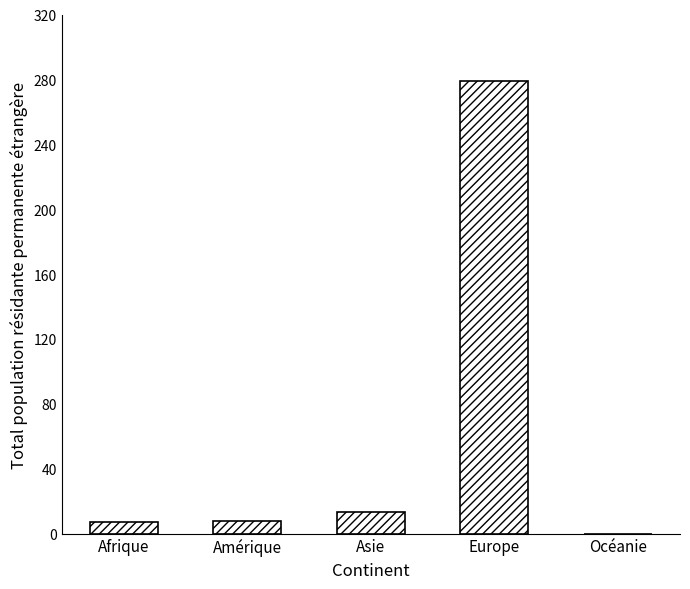

Are the bars horizontal?

No